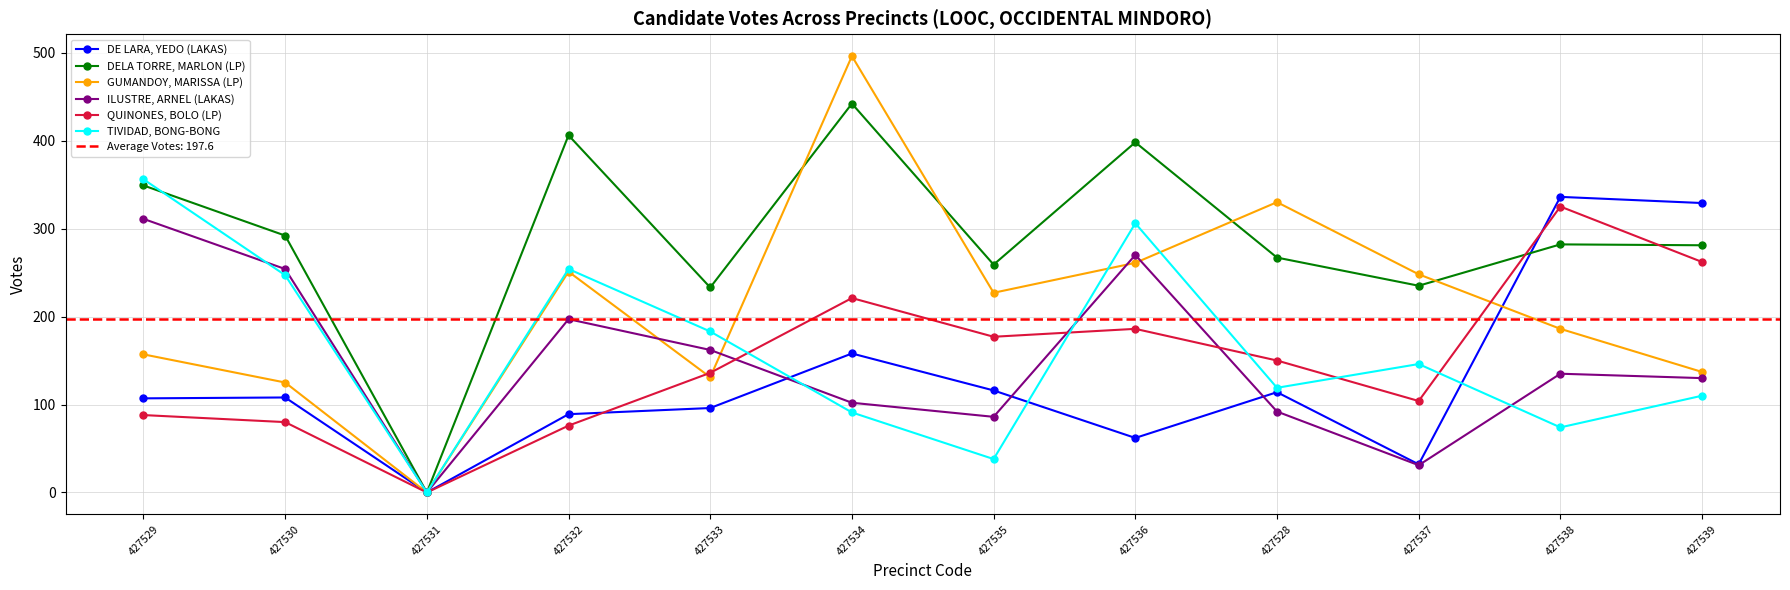

What position from the right is 427539?

1